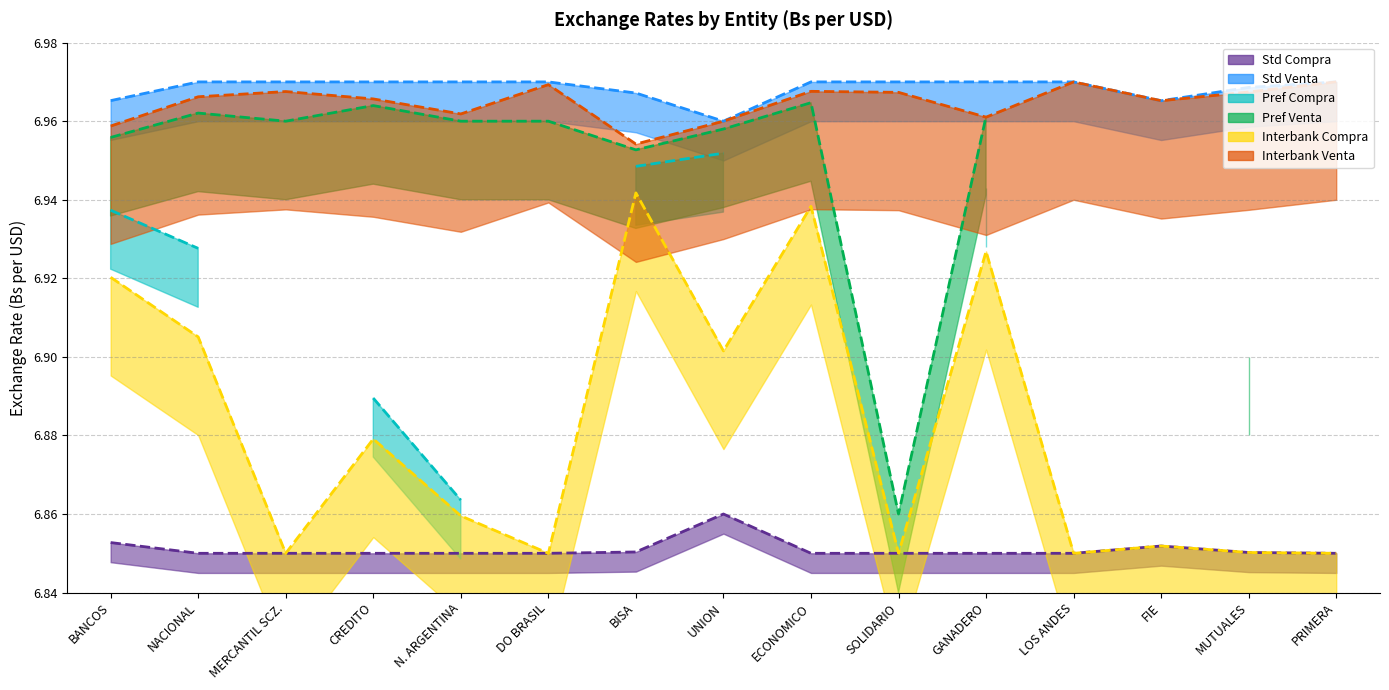

Where is the first local maximum for Interbank Venta?

MERCANTIL SCZ.